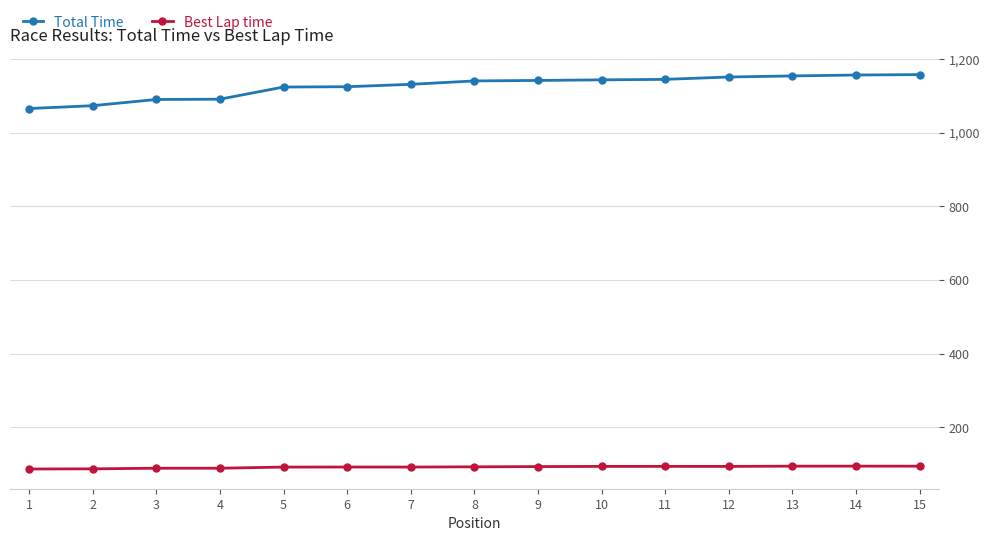

List the series in order of their peak value, lowest first.

Best Lap time, Total Time